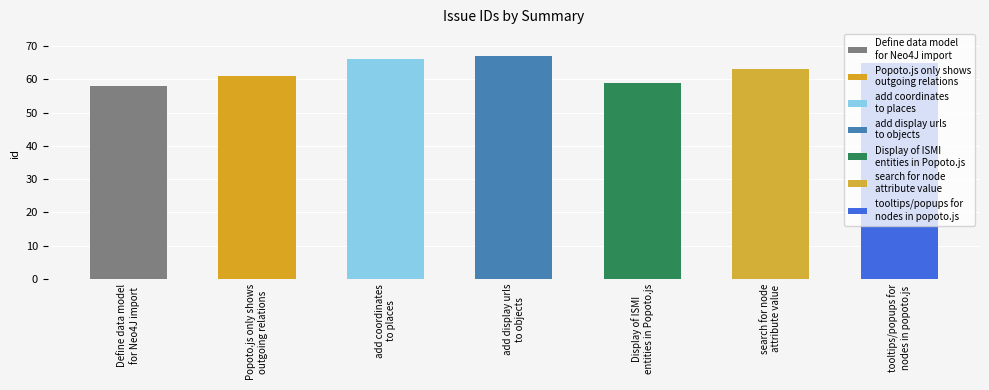

What is the change in value from add display urls
to objects to Display of ISMI
entities in Popoto.js?

-8